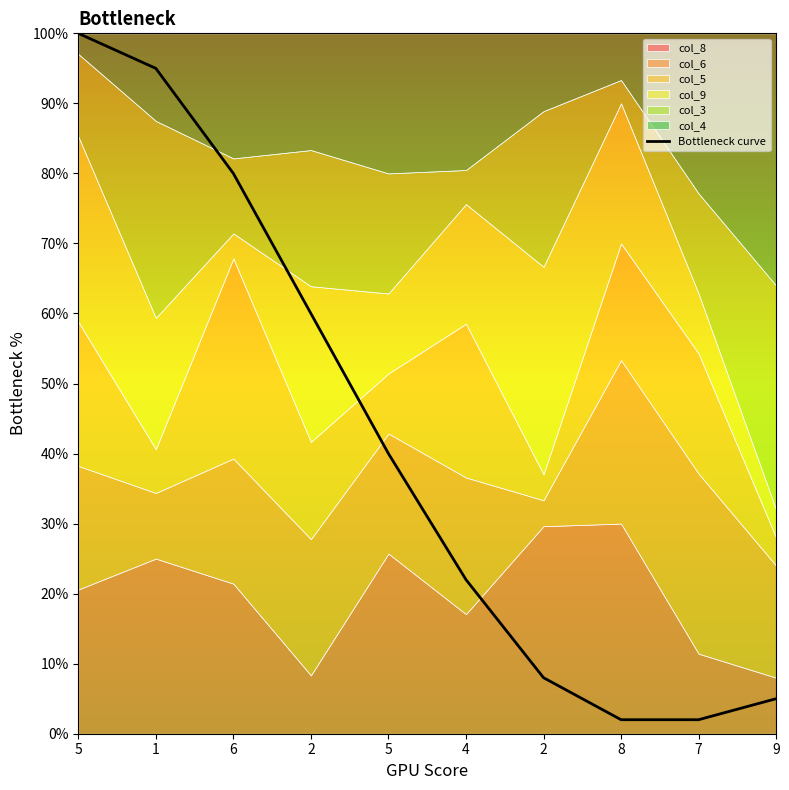

What is the greatest value displayed?

100